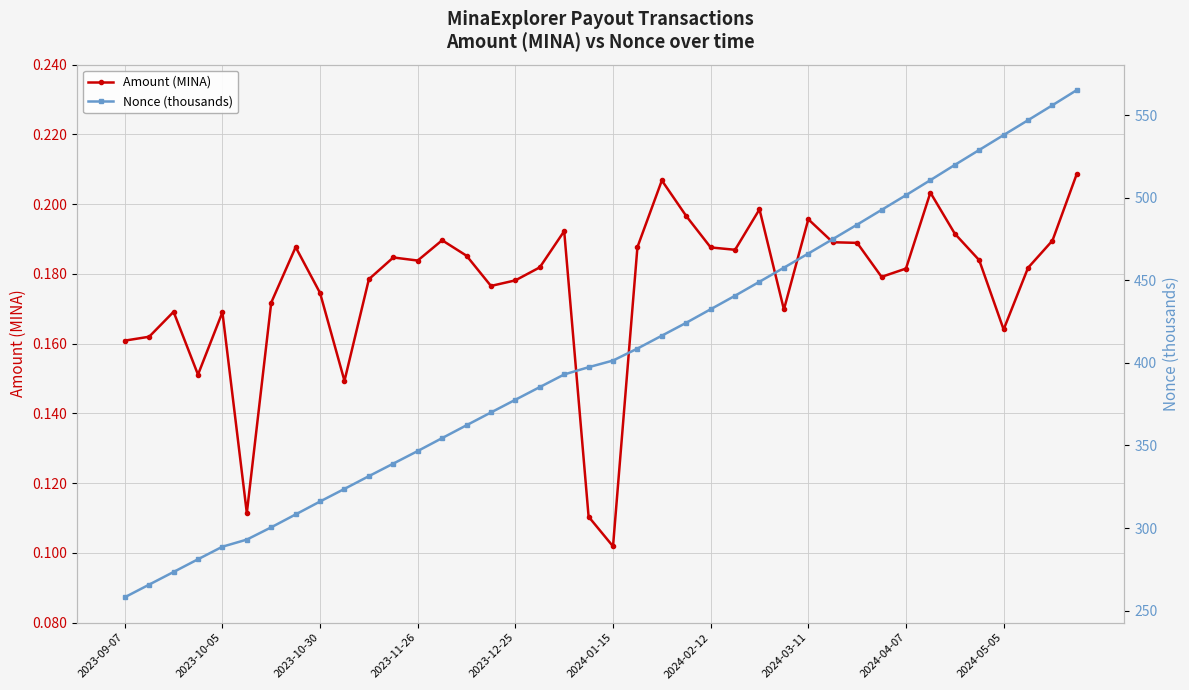

How many Amount (MINA) values are between 0 and 1?

40